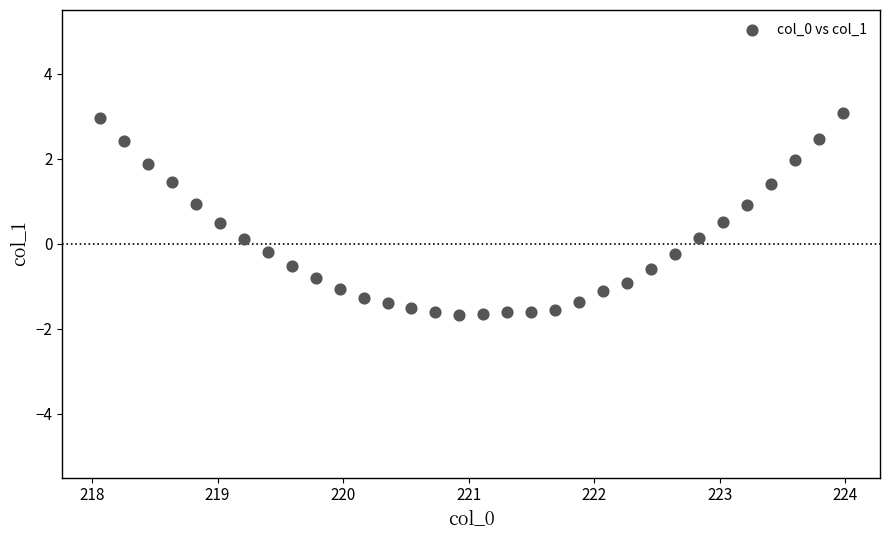

What is the range of Y values (max minus min)?

4.8